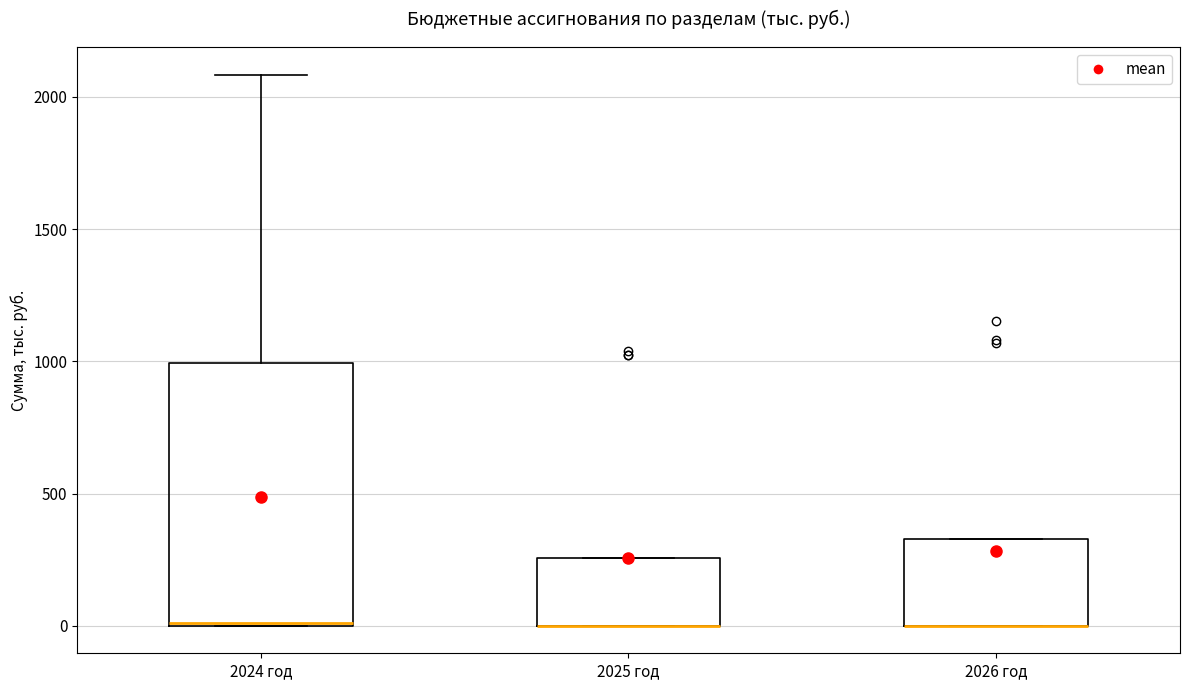

Reading left to right, read every box against the y-axis: the position of its median line, the range the box covers, and the ends of its whiskers. The values are not printed on the chart, so give them approximately, as read against the axis.

2024 год: median 0, box 0 to 1000, whiskers 0 to 2100
2025 год: median 0 (drawn on the box's lower edge), box 0 to 250, whiskers 0 to 250
2026 год: median 0 (drawn on the box's lower edge), box 0 to 350, whiskers 0 to 350